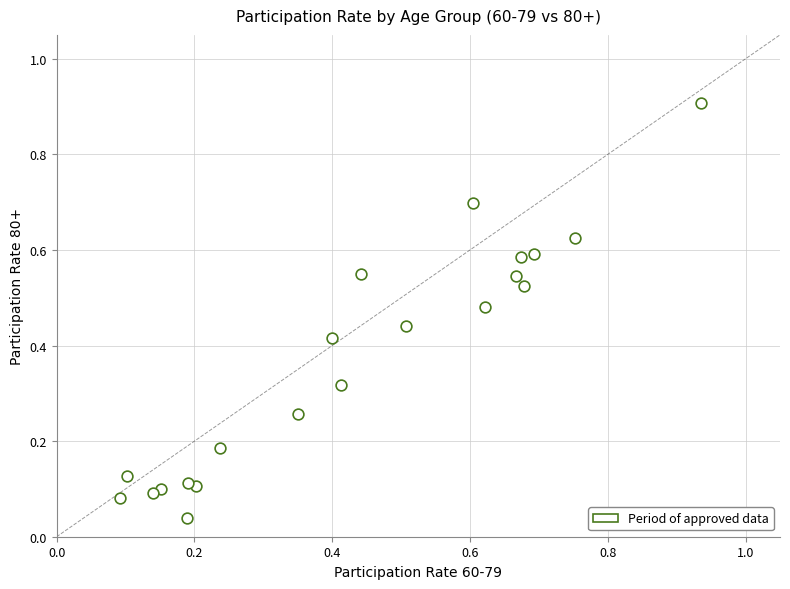

What is the range of X values (max minus min)?

0.8